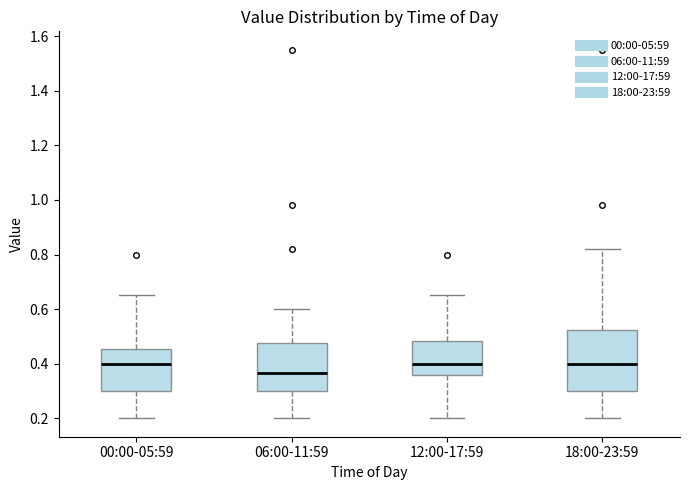

Which box is the tallest, from its lower edge to its upper edge?

18:00-23:59